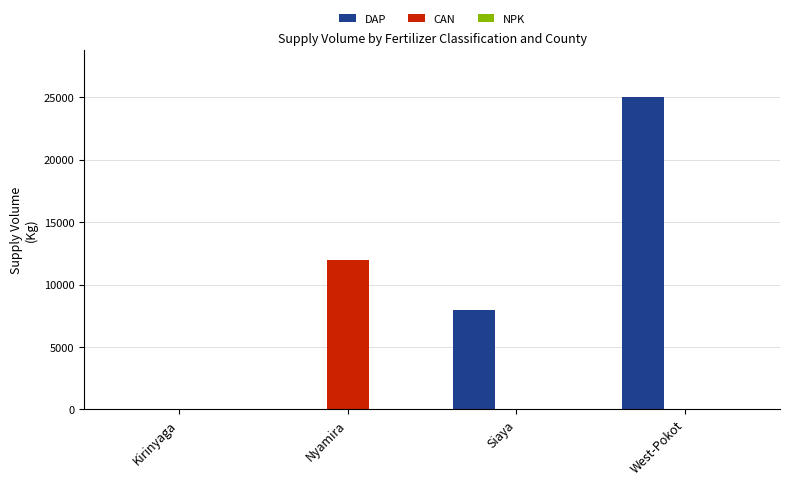

At which label is DAP closest to 12500?

Siaya